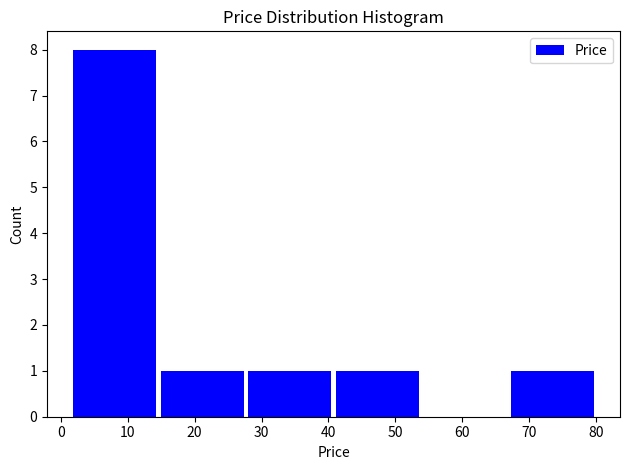

How tall is the bar that spans 2 to 15 on the x-axis? Neither the bar edges nor the heights are printed on the chart, so give them approximately, as read against the axes.

8